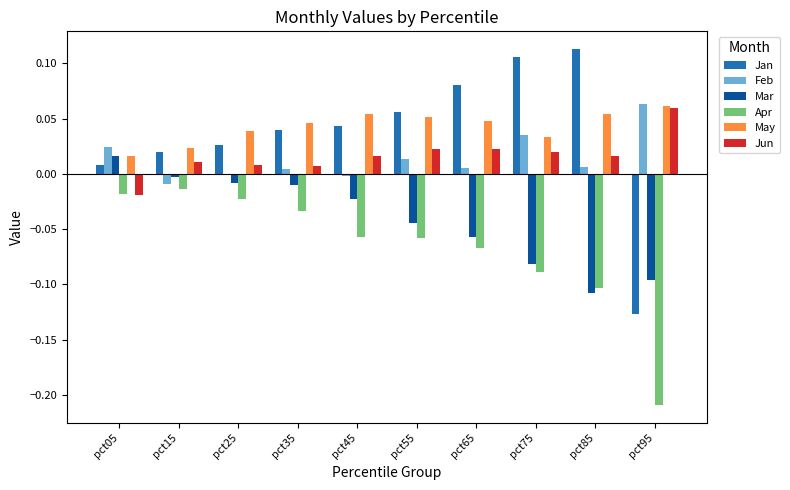

Does the chart contain stacked bars?

No